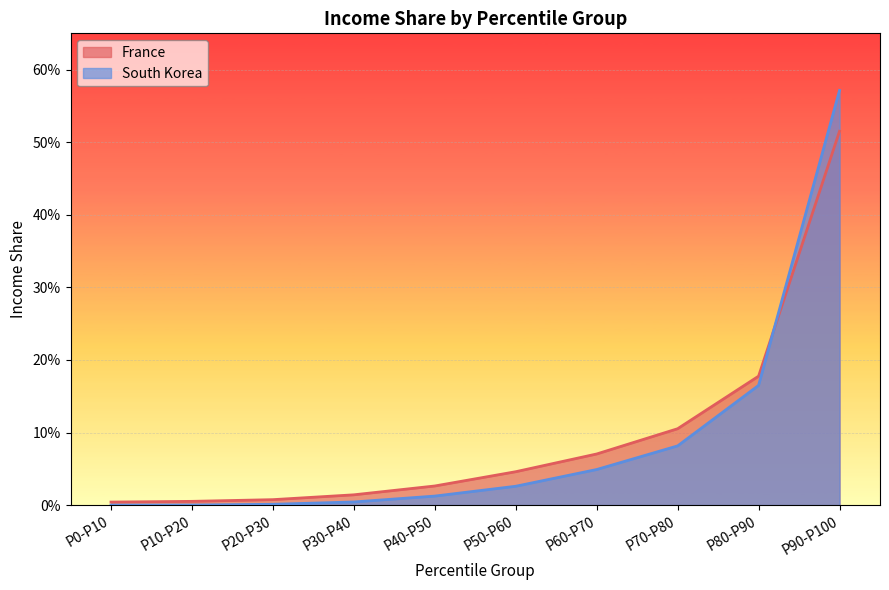

Which series changed the most between P0-P10 and P30-P40?

France